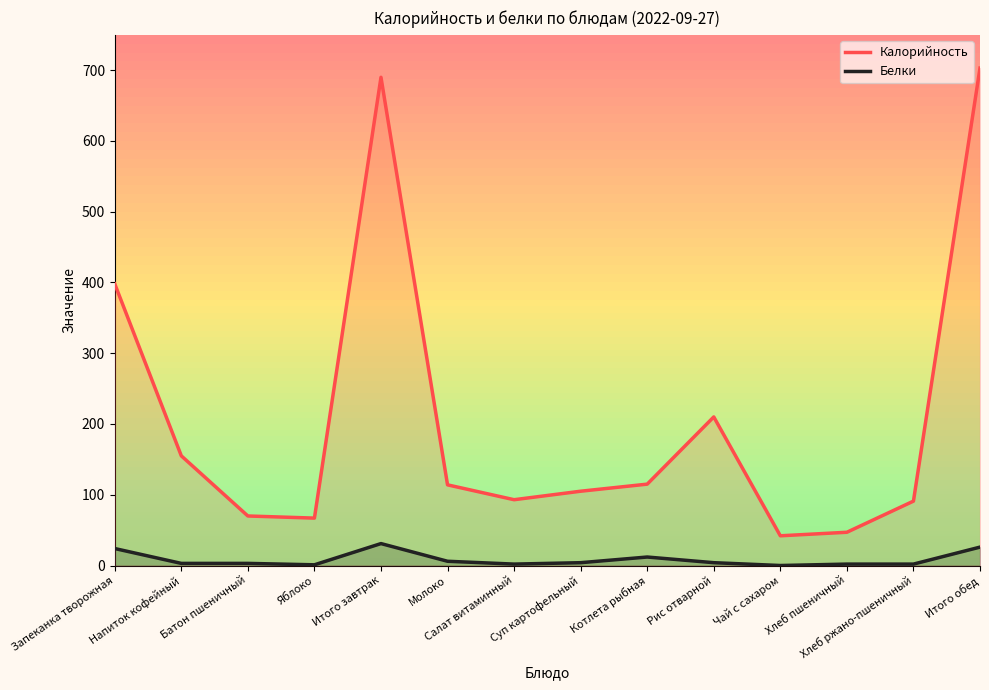

Reading right to left, transcribe all the data shown in this chart.

Калорийность: Итого обед=703	Хлеб ржано-пшеничный=91	Хлеб пшеничный=47	Чай с сахаром=42	Рис отварной=210	Котлета рыбная=115	Суп картофельный=105	Салат витаминный=93	Молоко=114	Итого завтрак=690	Яблоко=67	Батон пшеничный=70	Напиток кофейный=155	Запеканка творожная=398
Белки: Итого обед=26	Хлеб ржано-пшеничный=2	Хлеб пшеничный=2	Чай с сахаром=0	Рис отварной=4	Котлета рыбная=12	Суп картофельный=4	Салат витаминный=2	Молоко=6	Итого завтрак=31	Яблоко=1	Батон пшеничный=3	Напиток кофейный=3	Запеканка творожная=24